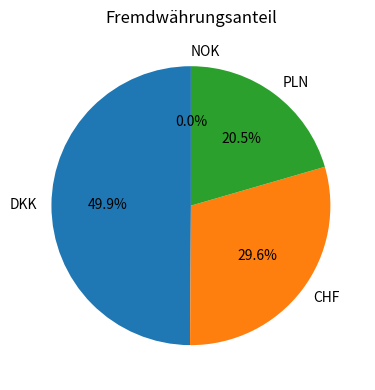

Between CHF and PLN, which is larger?

CHF